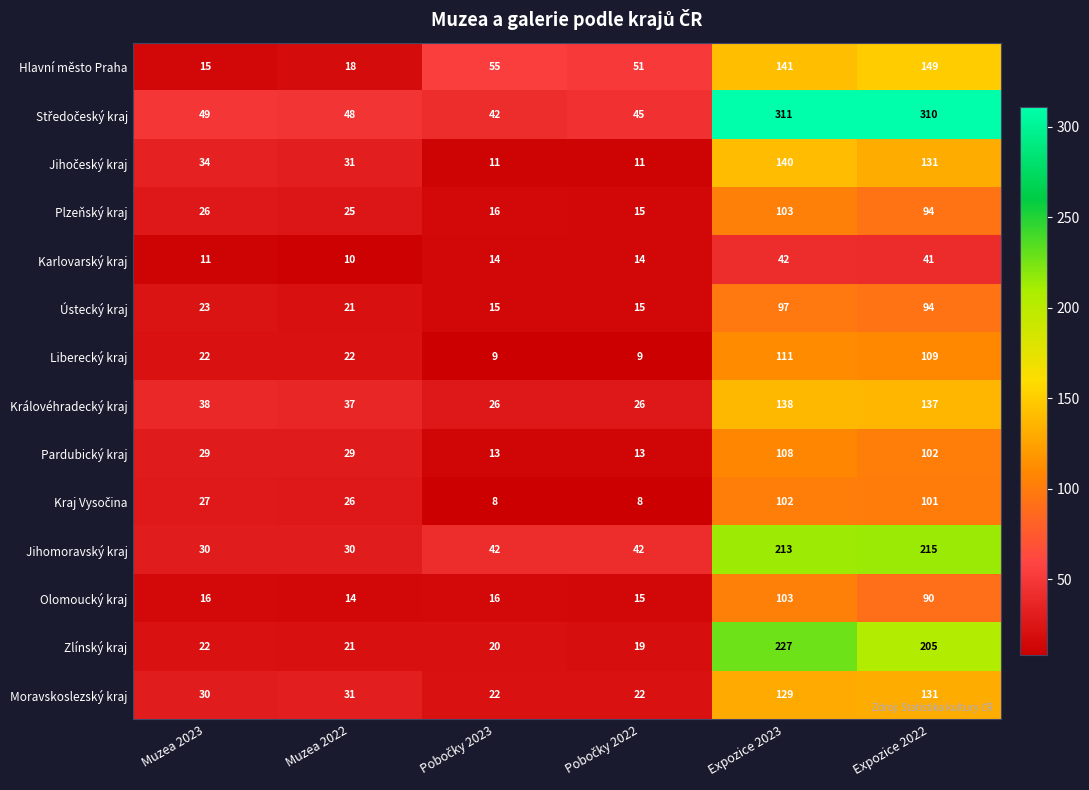

What is the total value across all series at Expozice 2022?

1909